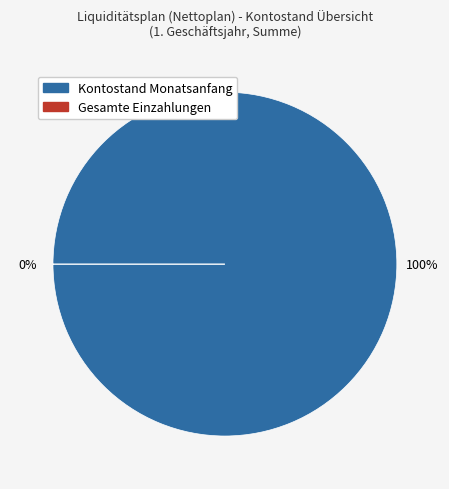

Is there any slice that represents more than half of the pie?

Yes